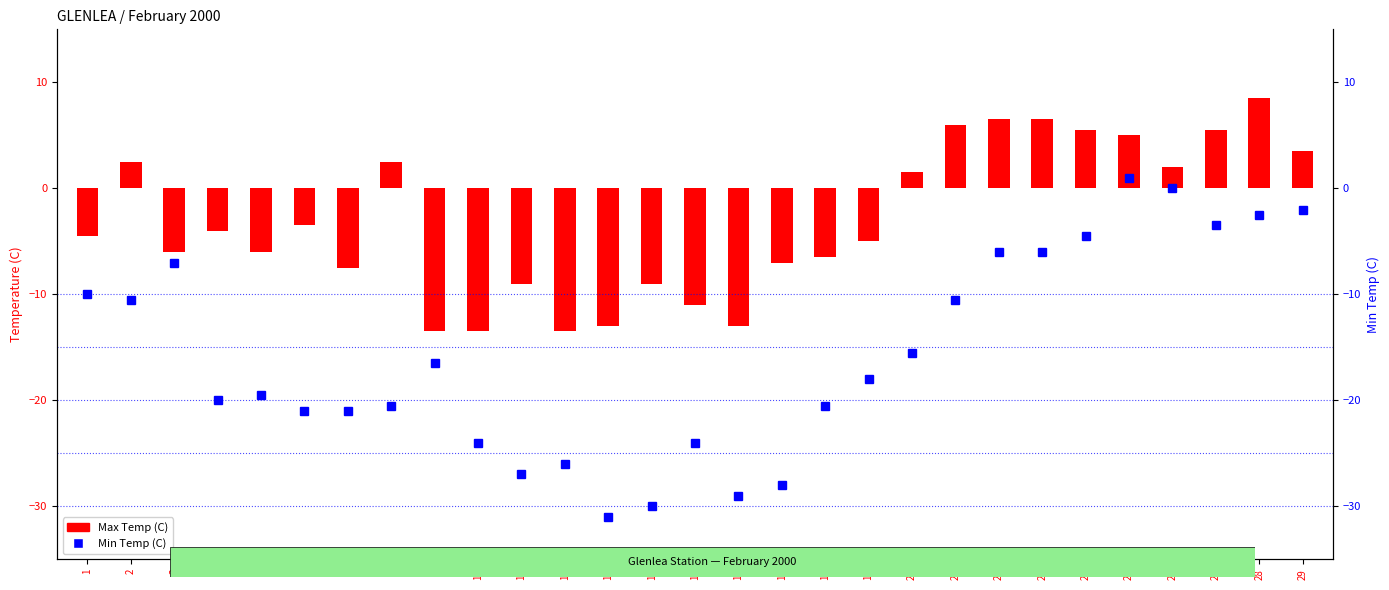

Rank the series at 14 from lowest to highest value.

Min Temp (C), Max Temp (C)